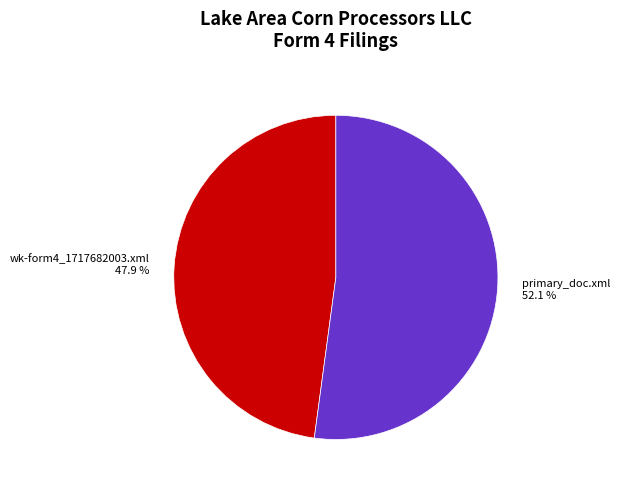

Which category accounts for the majority?

primary_doc.xml